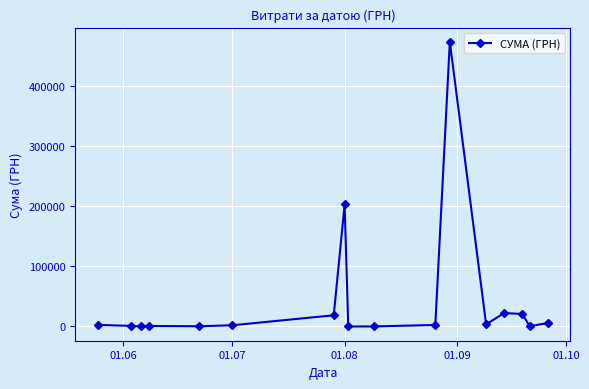

What is the difference between the maximum and second lowest values?

474137.3